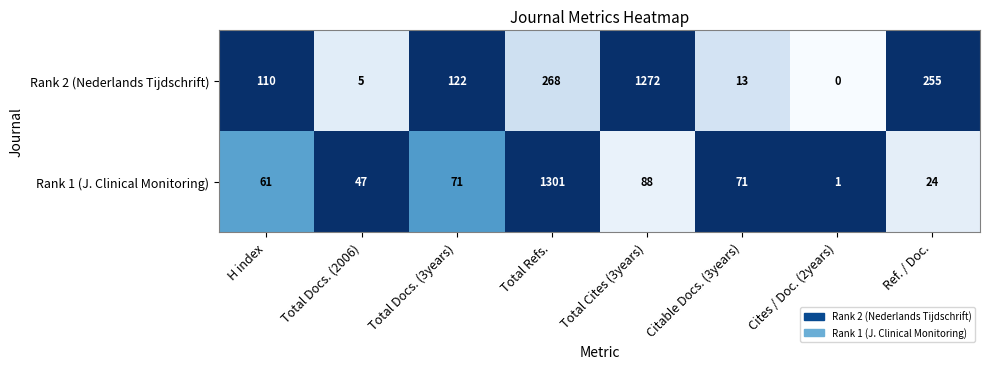

List the series in order of their overall mean, lowest first.

Rank 1 (J. Clinical Monitoring), Rank 2 (Nederlands Tijdschrift)